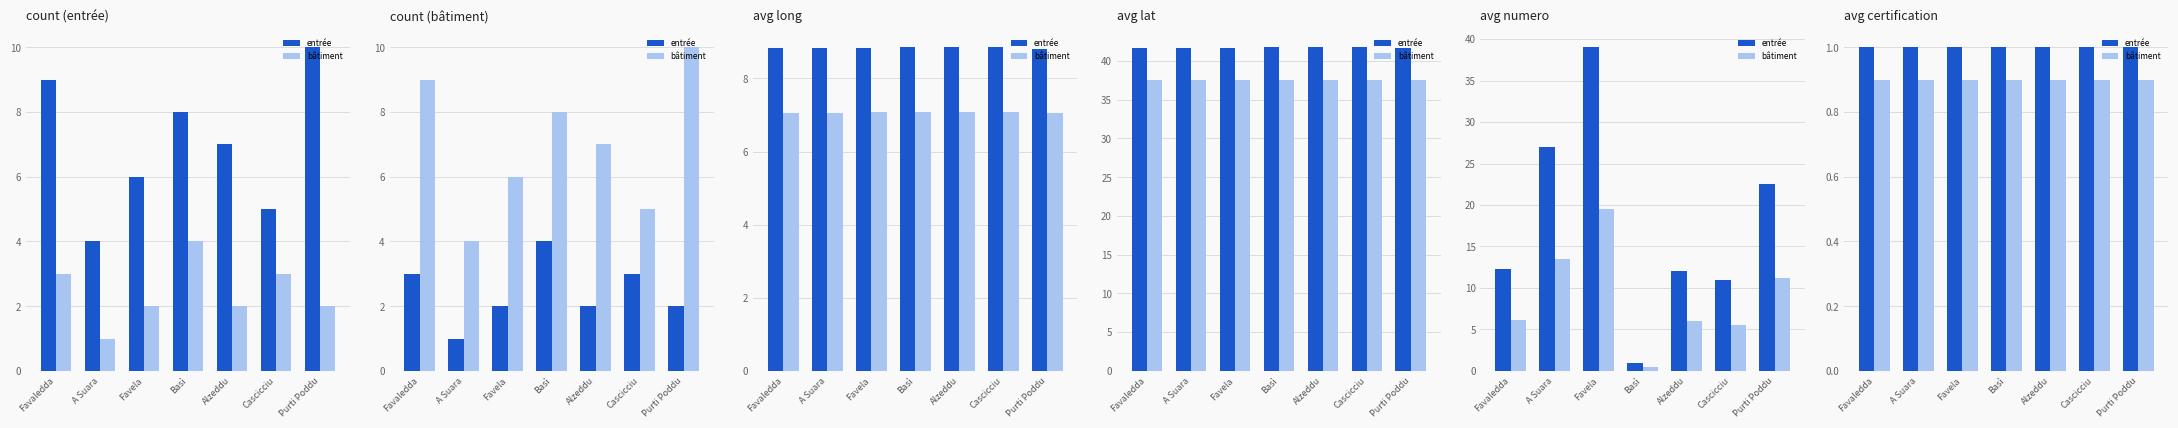

How many groups of bars are there?

7